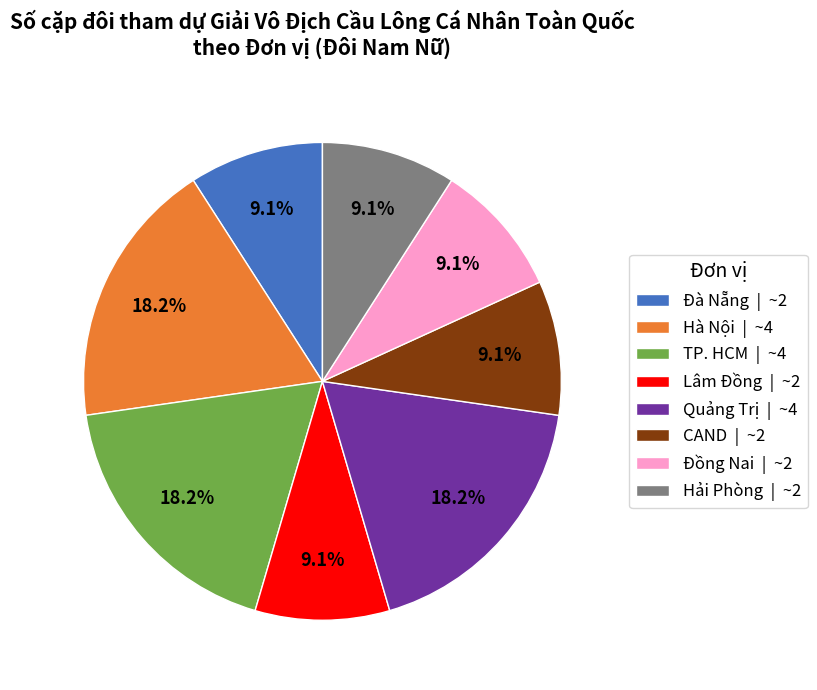

Combined, what portion of the pie is Hải Phòng and CAND?

18.2%